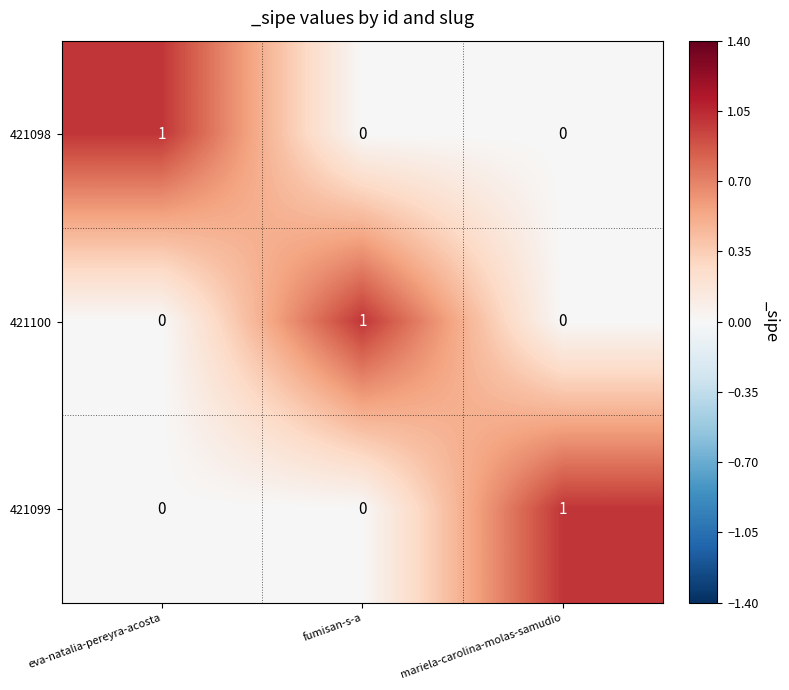

Reading left to right, list all the values displayed in this chart.

421098: 1	0	0
421100: 0	1	0
421099: 0	0	1